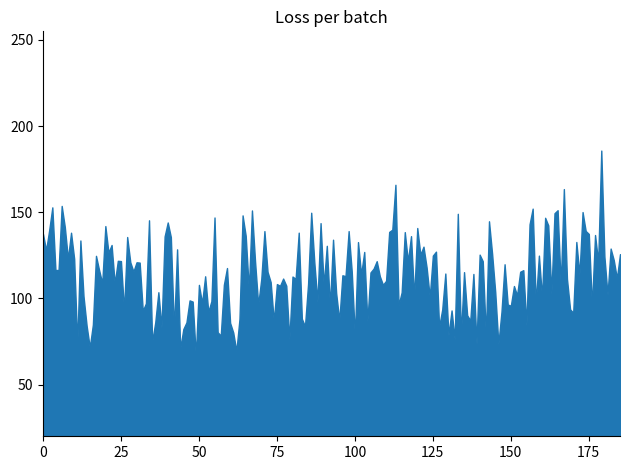

What is the minimum value shown in the chart?

66.6